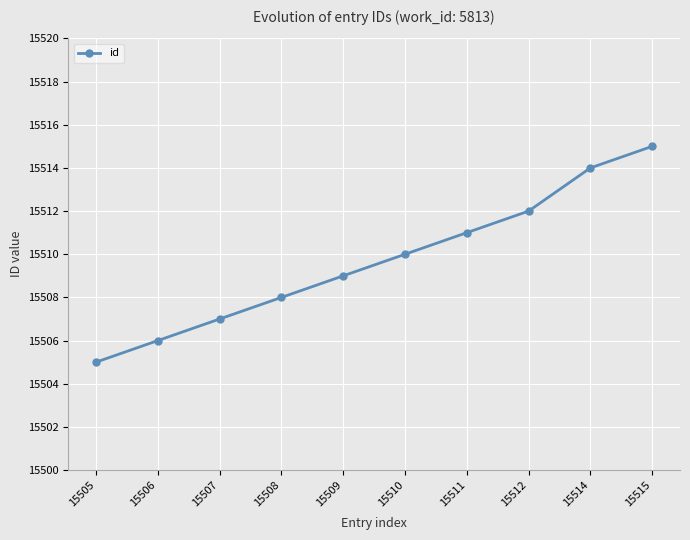

Where is the data nearest to the value 15510?

15510